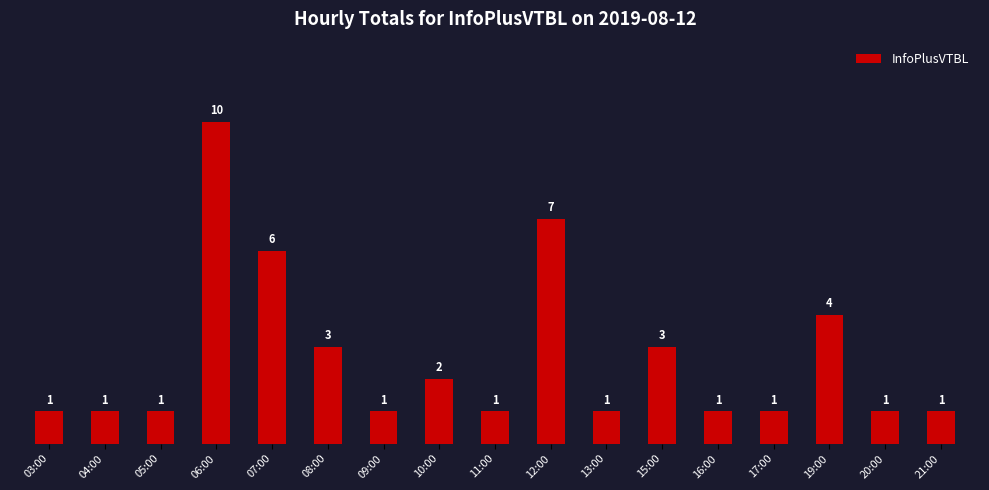

Reading right to left, extract all data points from this chart.

21:00=1	20:00=1	19:00=4	17:00=1	16:00=1	15:00=3	13:00=1	12:00=7	11:00=1	10:00=2	09:00=1	08:00=3	07:00=6	06:00=10	05:00=1	04:00=1	03:00=1